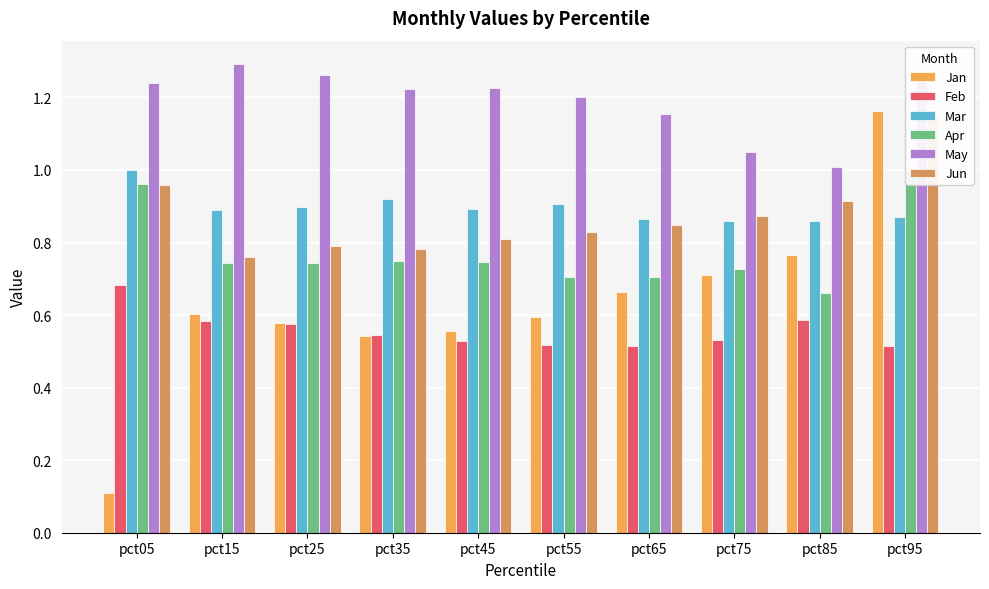

List the labels in order of Feb value, smallest first.

pct65, pct95, pct55, pct45, pct75, pct35, pct25, pct15, pct85, pct05